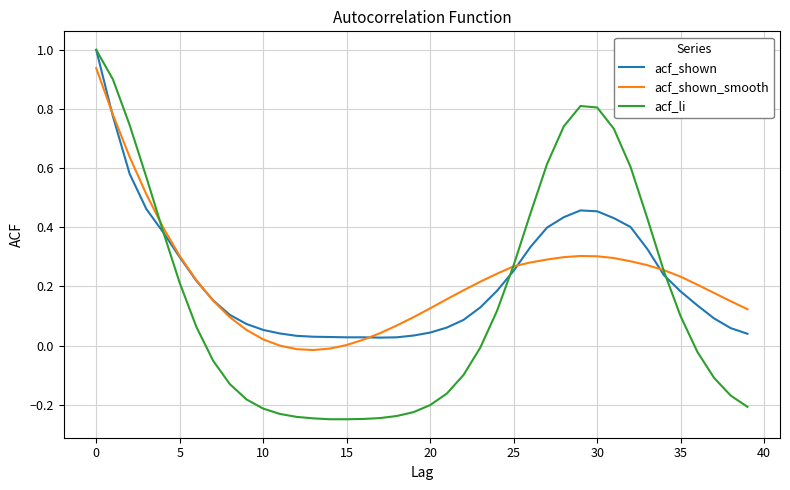

True or false: acf_shown_smooth and acf_shown cross at least once.

True